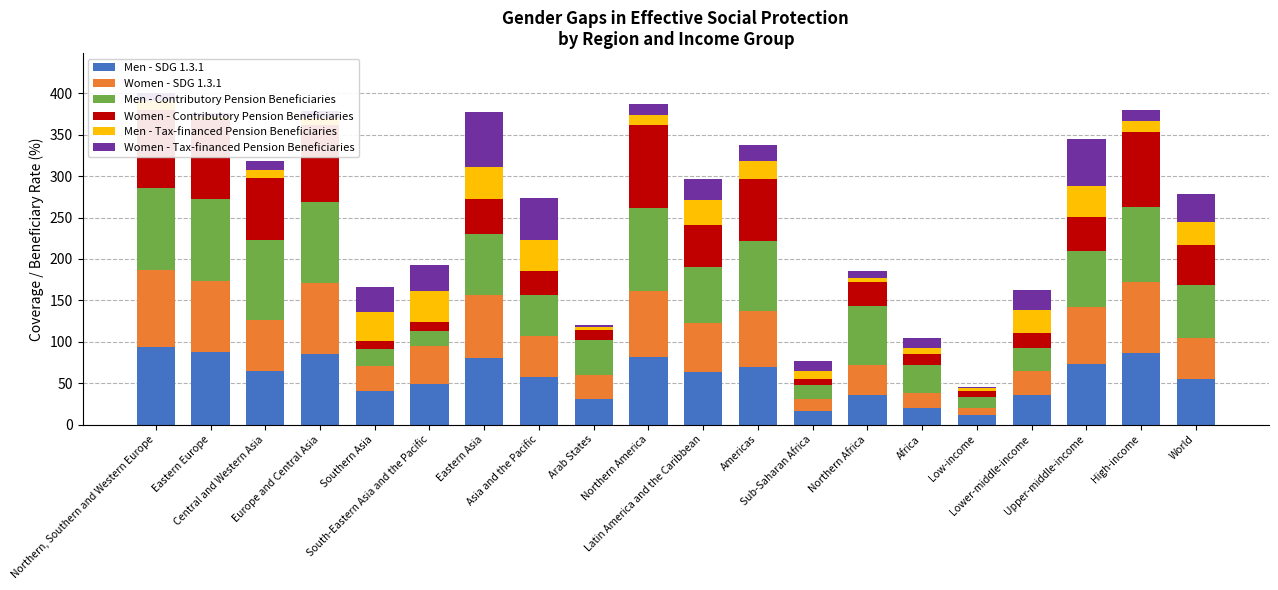

True or false: Men - SDG 1.3.1 has a value of 85.8 at Europe and Central Asia.

True